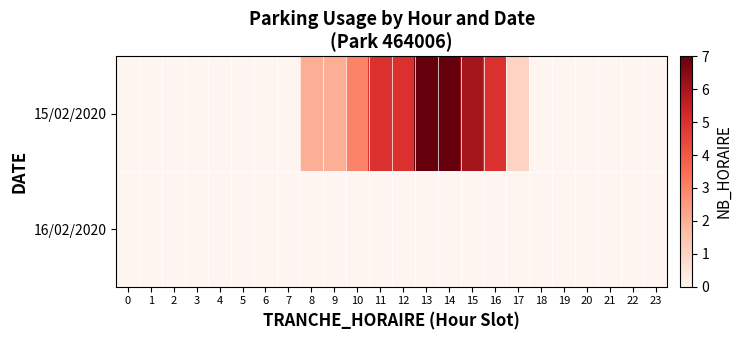

Which has a higher value, 6 or 13?

13